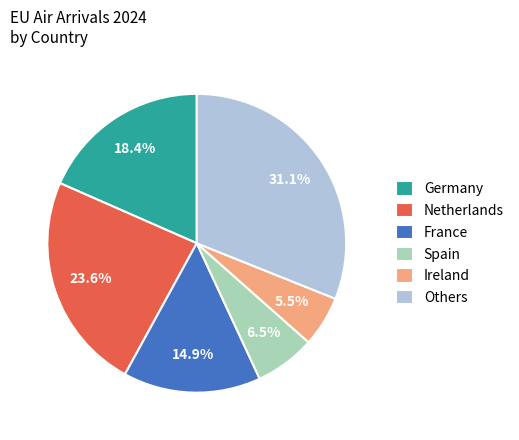

Approximately how many times larger is the value at Ireland compared to France?

0.4